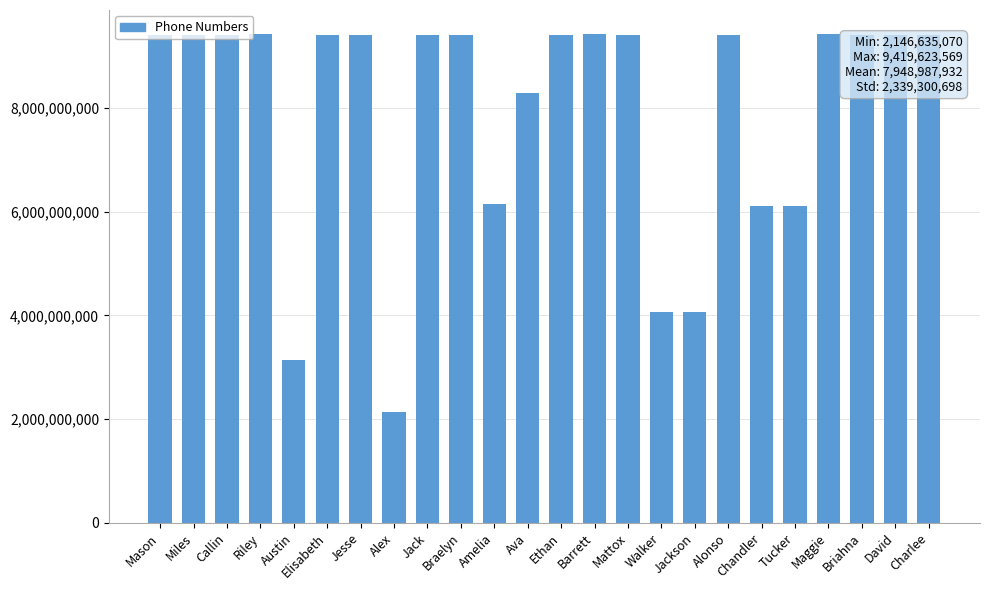

What is the minimum value shown in the chart?

2146635070